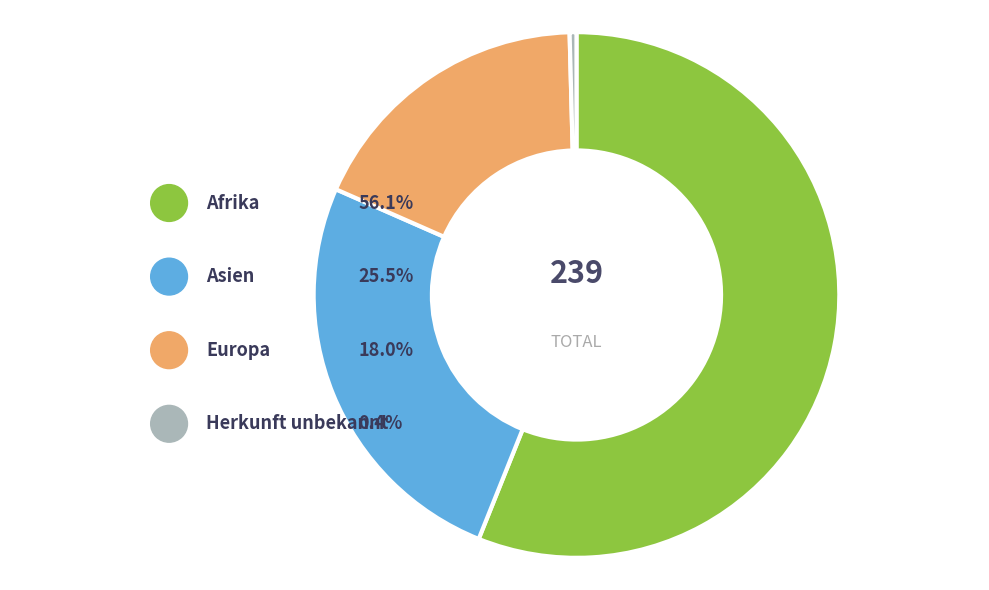

True or false: Afrika accounts for 56% of the total.

True